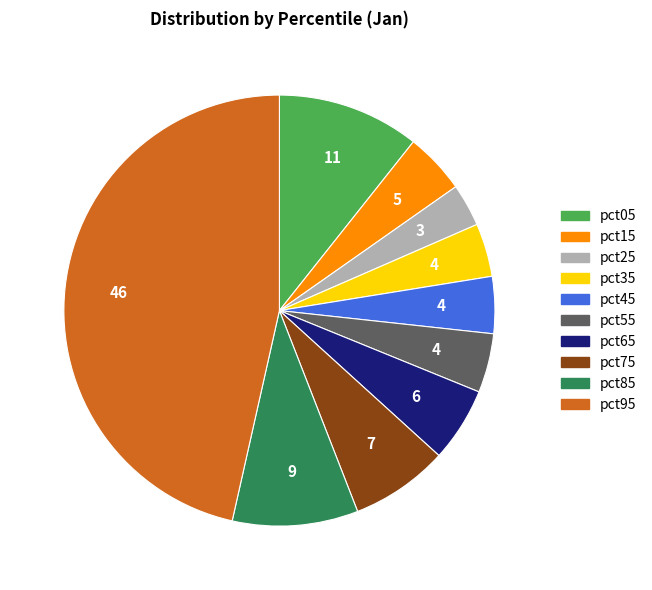

What is the smallest slice in the pie chart?

pct25